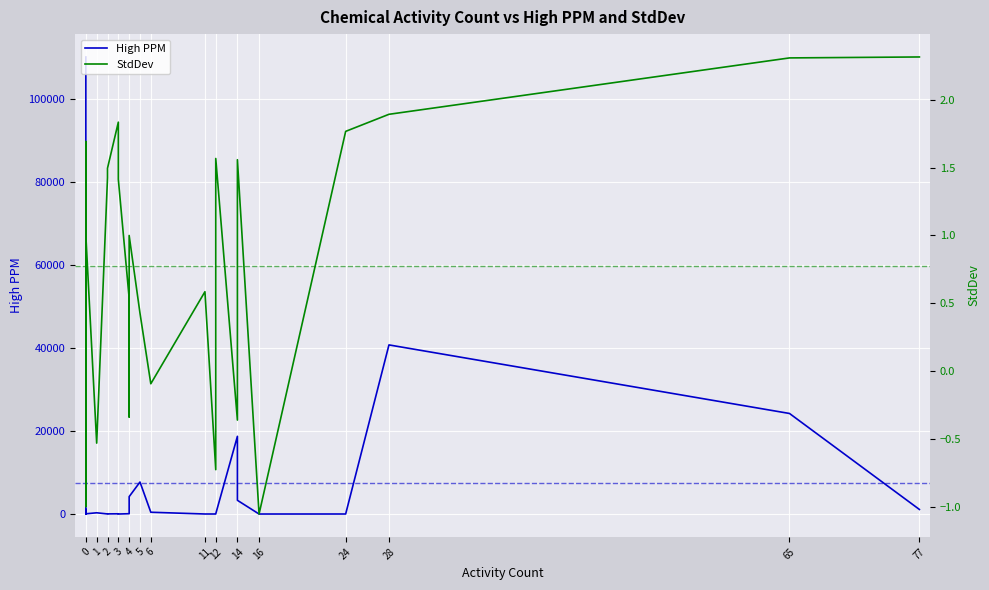

What is the value of the StdDev point at the 15th from the left?

0.5